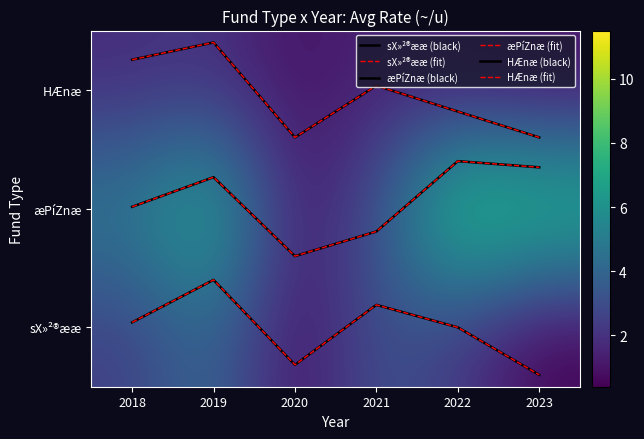

Where is æPíZnæ (fit) nearest to the value 1?

2018